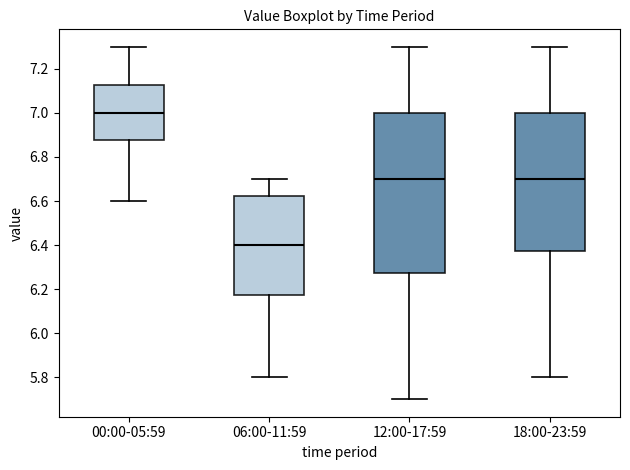

Comparing the boxes themselves (not the whiskers), which one is the tallest?

12:00-17:59